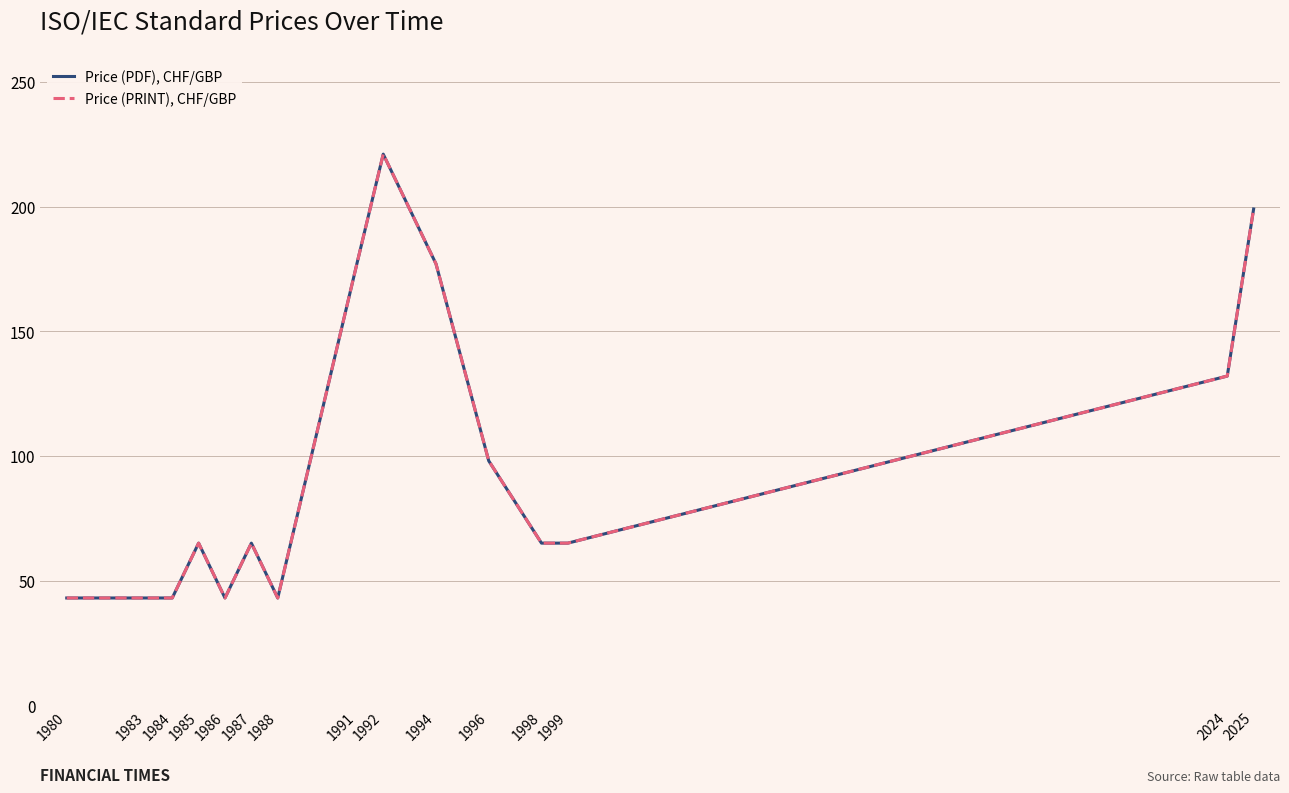

Is the value of Price (PRINT), CHF/GBP at 2024 greater than the value of Price (PDF), CHF/GBP at 1987?

Yes